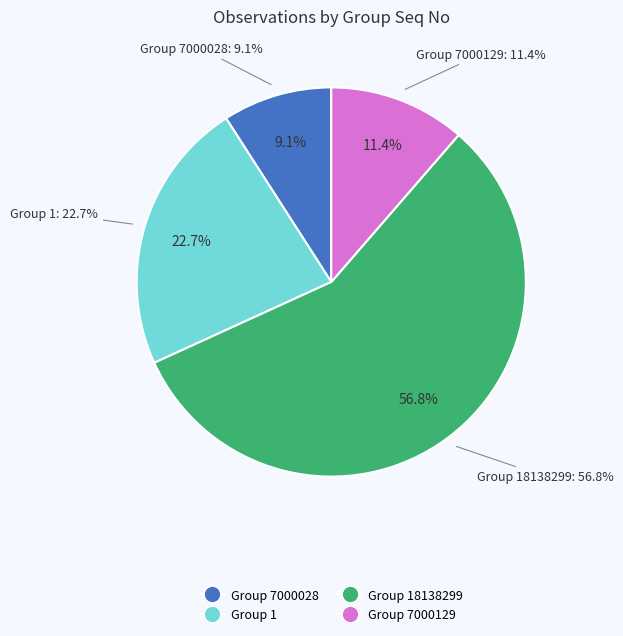

How many segments does this pie chart have?

4